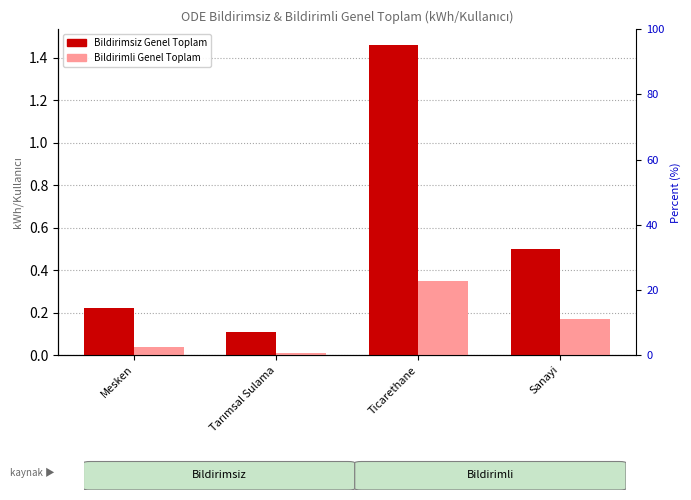

Rank the series at Sanayi from highest to lowest value.

Bildirimsiz Genel Toplam, Bildirimli Genel Toplam